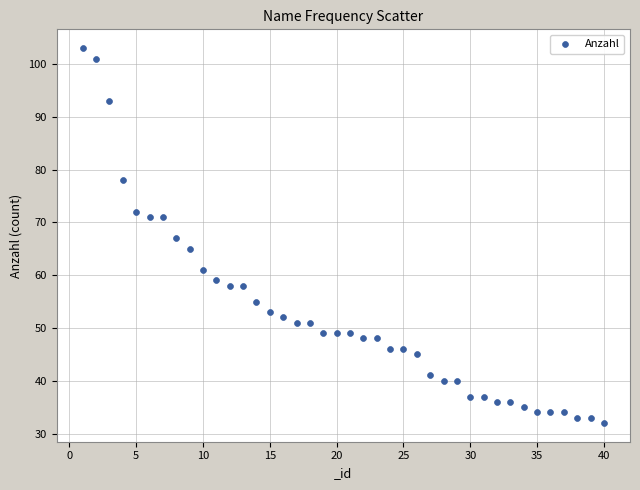

What is the range of Y values (max minus min)?

71